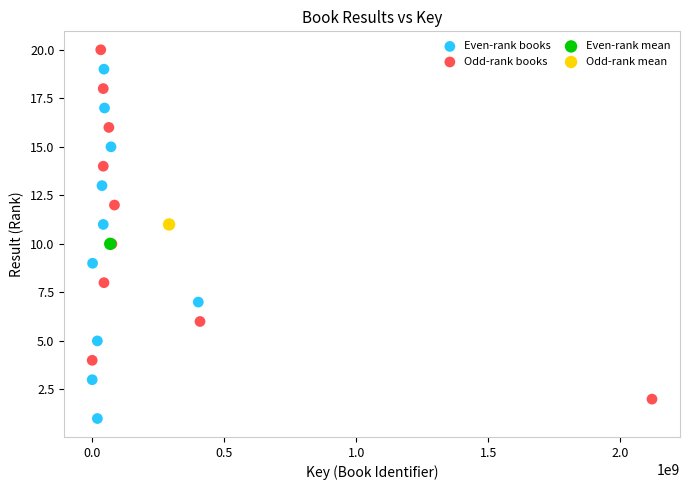

Which series reaches the maximum Y coordinate?

Odd-rank books